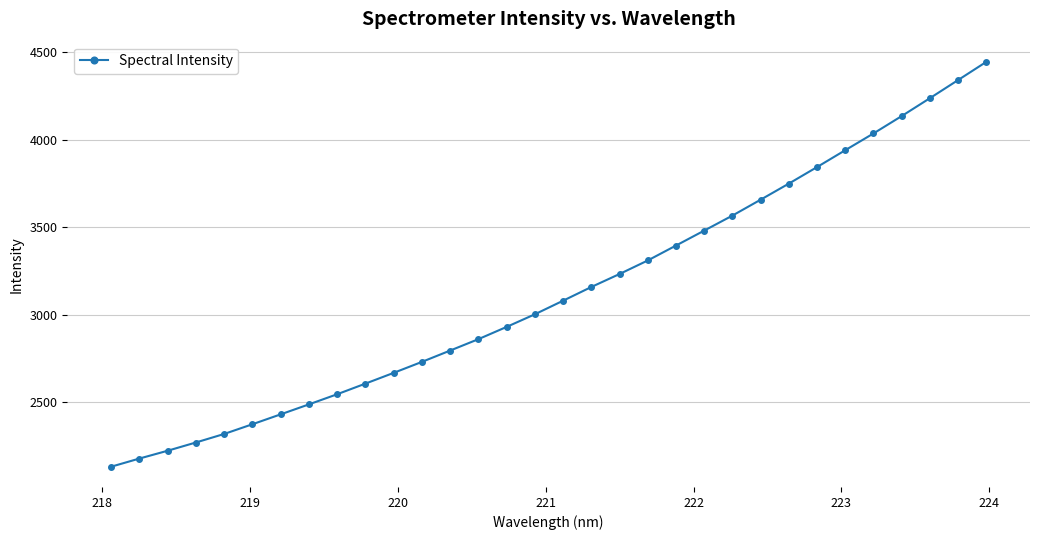

True or false: the data has more than 2 interior local peaks.

False